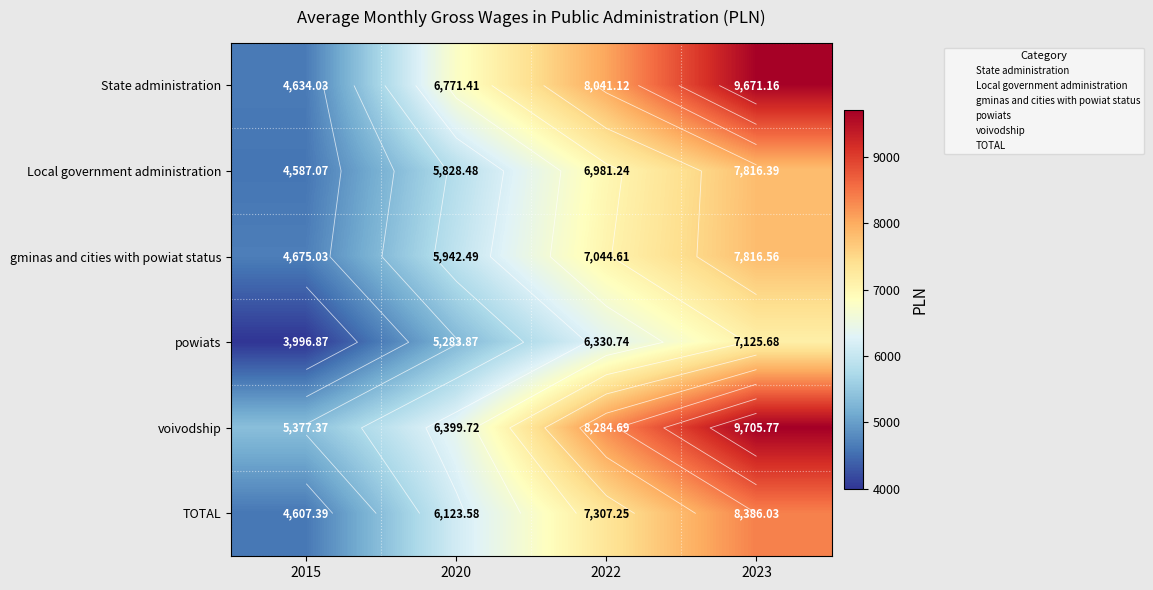

The State administration series shows 8041.1 at 2022. True or false?

True